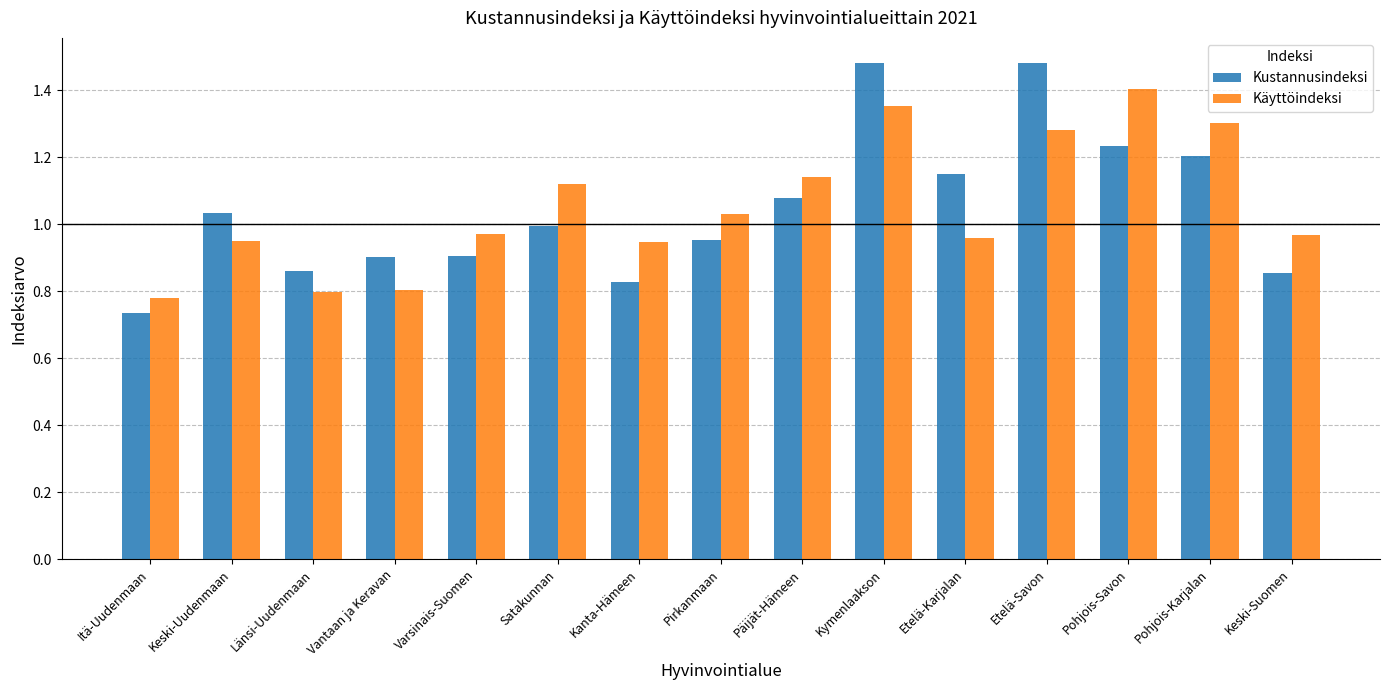

The value of Kustannusindeksi at Pohjois-Savon is 0.6. True or false?

False